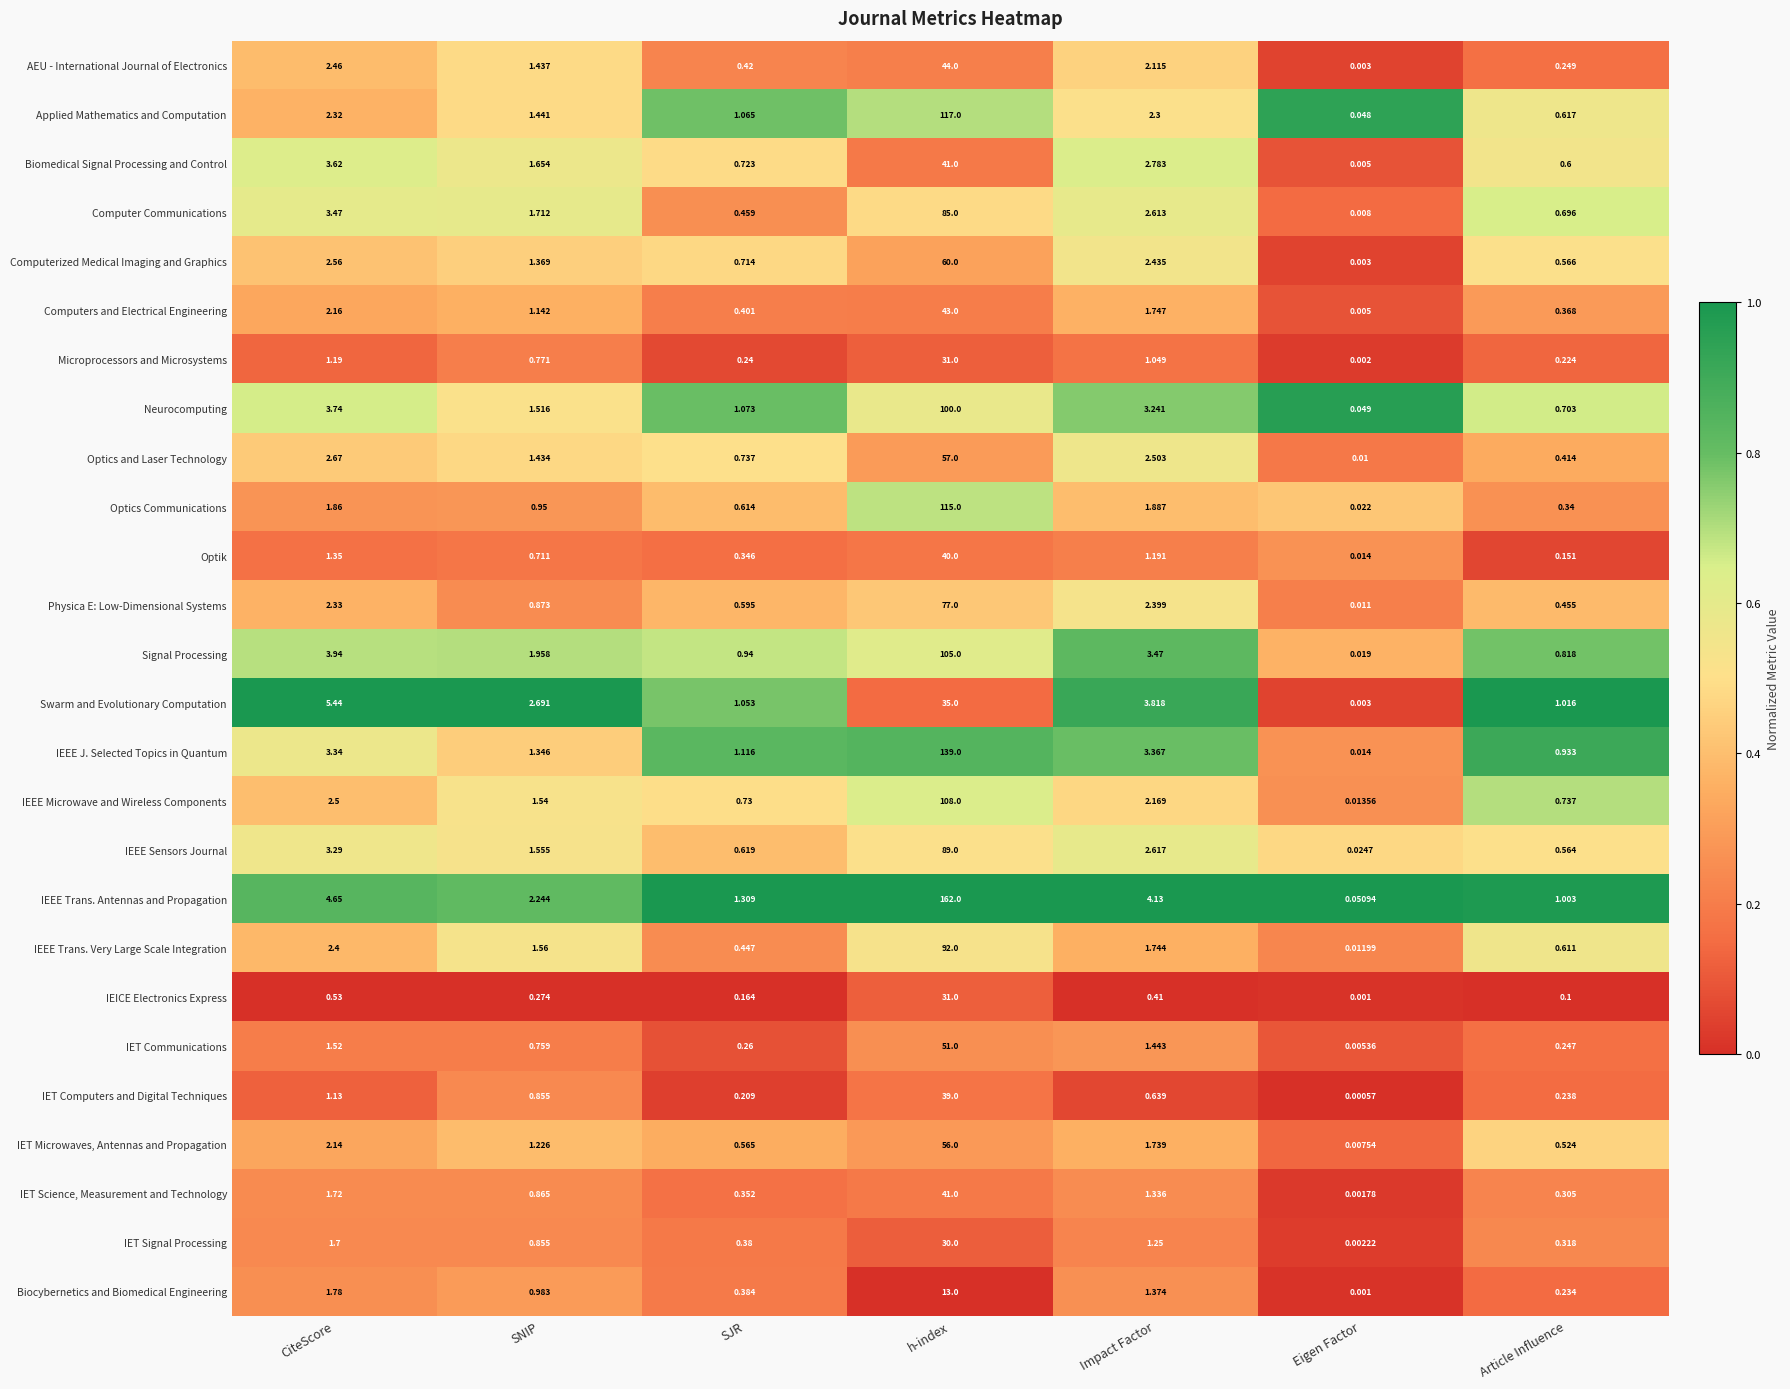

Rank the series at SJR from highest to lowest value.

IEEE Trans. Antennas and Propagation, IEEE J. Selected Topics in Quantum, Neurocomputing, Applied Mathematics and Computation, Swarm and Evolutionary Computation, Signal Processing, Optics and Laser Technology, IEEE Microwave and Wireless Components, Biomedical Signal Processing and Control, Computerized Medical Imaging and Graphics, IEEE Sensors Journal, Optics Communications, Physica E: Low-Dimensional Systems, IET Microwaves, Antennas and Propagation, Computer Communications, IEEE Trans. Very Large Scale Integration, AEU - International Journal of Electronics, Computers and Electrical Engineering, Biocybernetics and Biomedical Engineering, IET Signal Processing, IET Science, Measurement and Technology, Optik, IET Communications, Microprocessors and Microsystems, IET Computers and Digital Techniques, IEICE Electronics Express